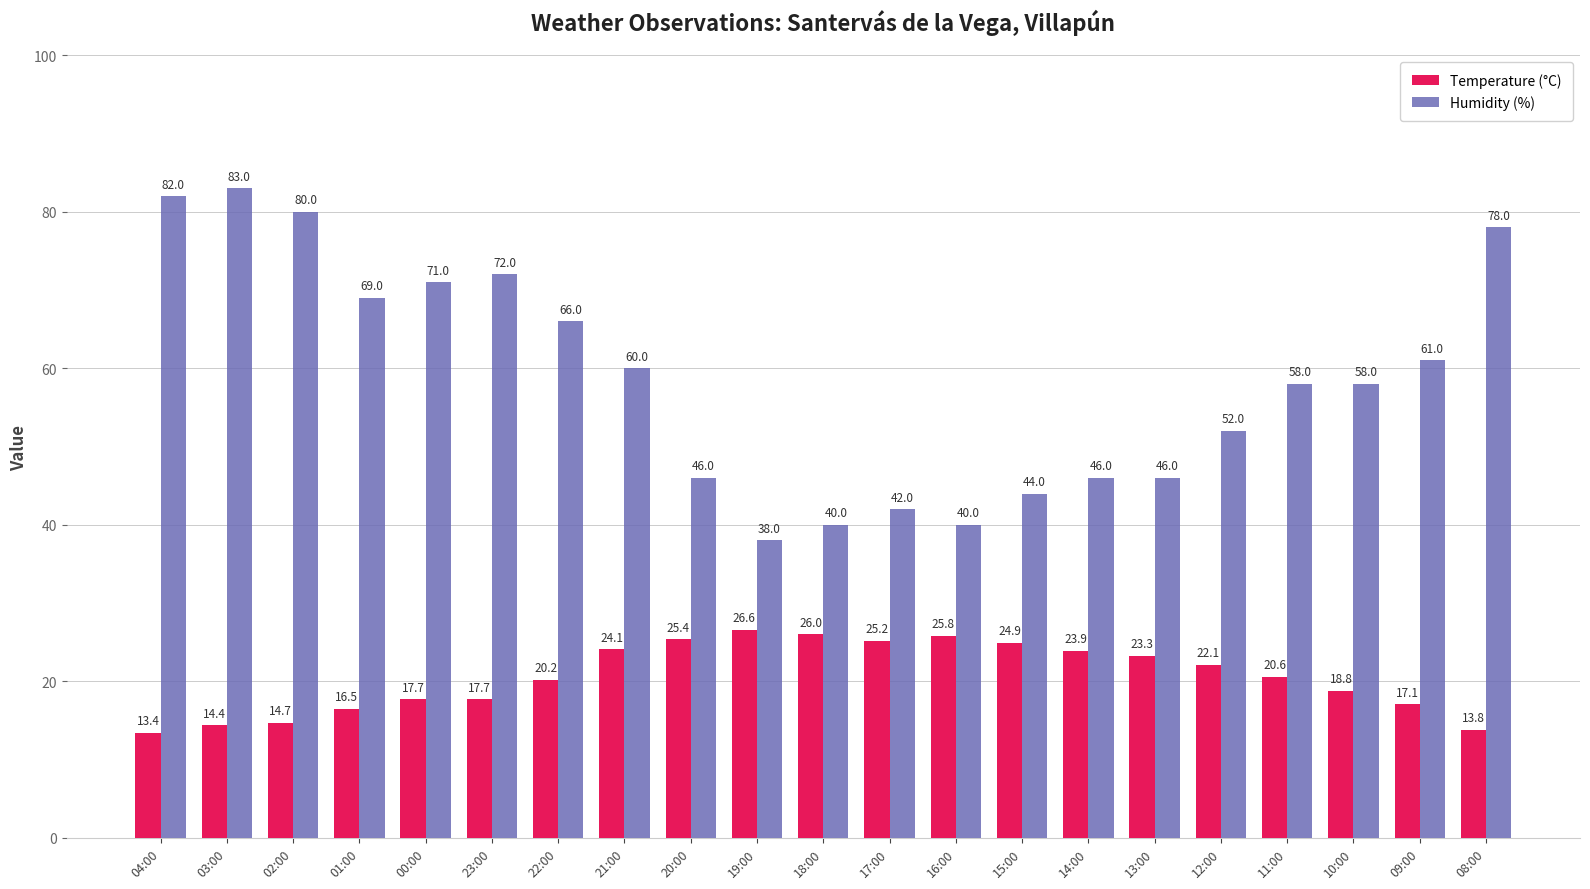

Rank the series at 16:00 from lowest to highest value.

Temperature (°C), Humidity (%)